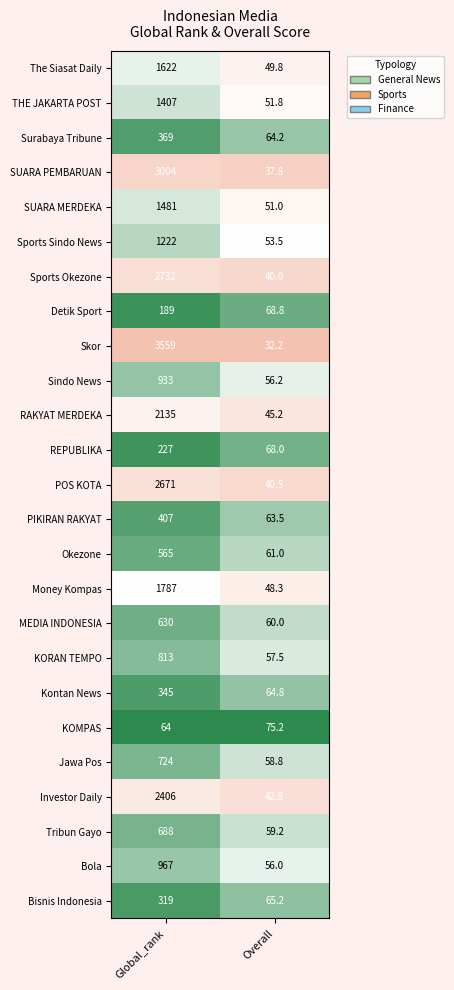

What is the difference between the Surabaya Tribune values at Global_rank and Overall?

304.8